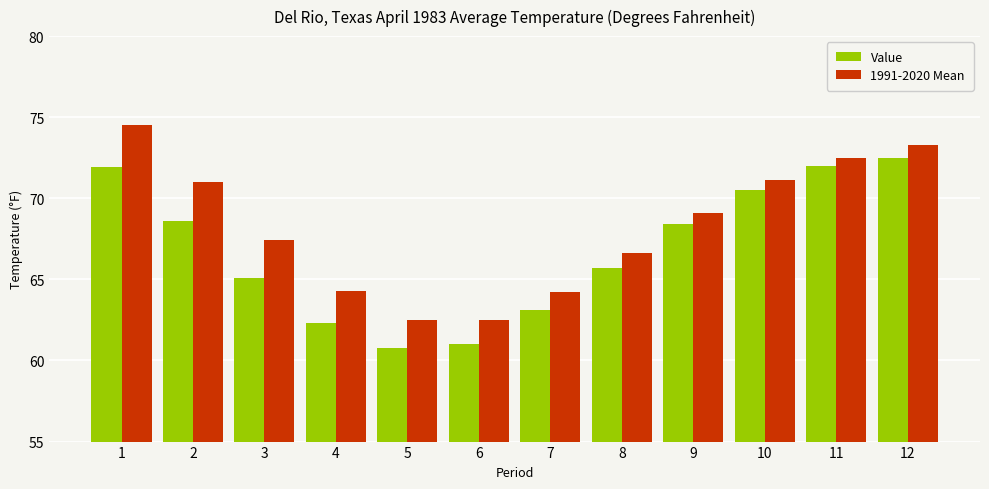

What is the greatest value displayed?

74.5